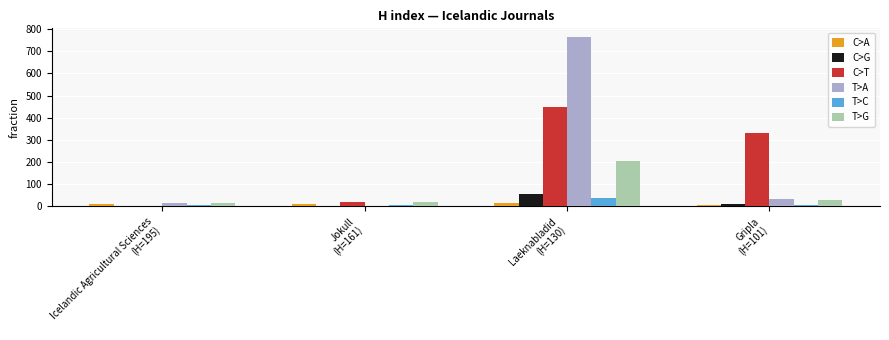

Are the bars grouped side by side (vs. stacked)?

Yes